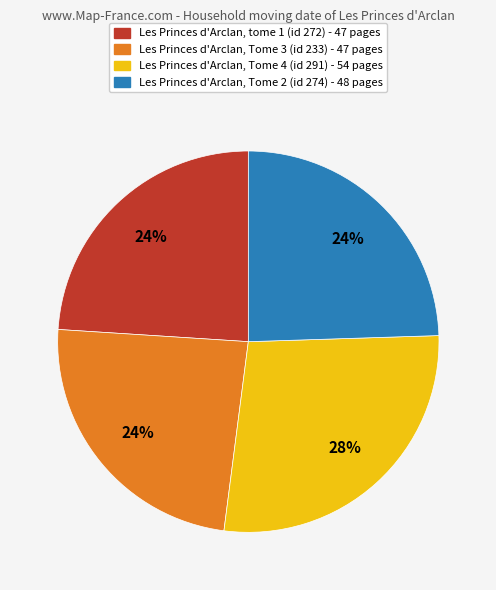

To the nearest percent, what is the difference between the largest and smallest slice percentages?

4%